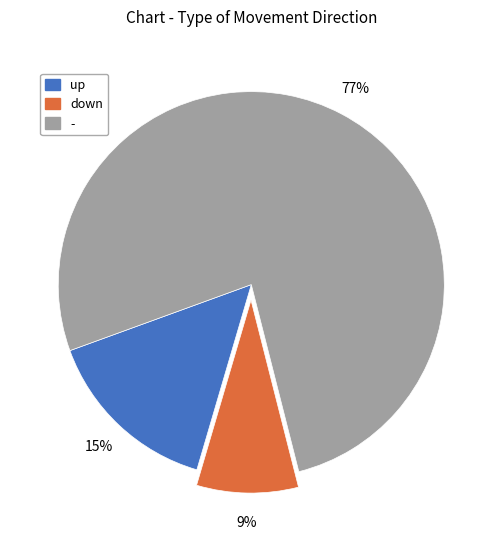

What percentage is the up slice, to the nearest percent?

15%